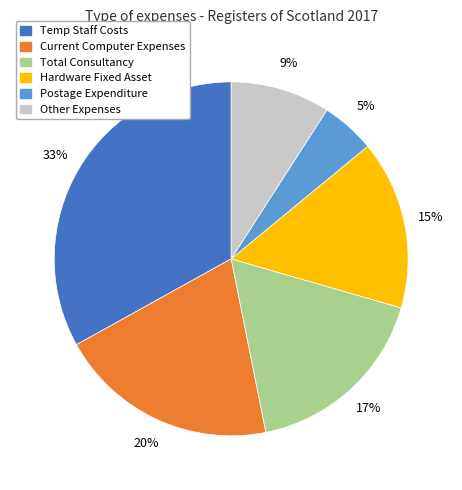

Is there a majority slice in this chart?

No